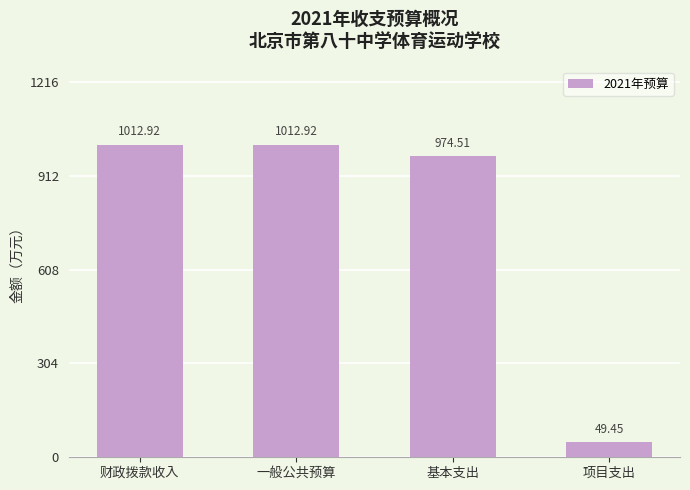

What is the maximum value shown in the chart?

1012.9